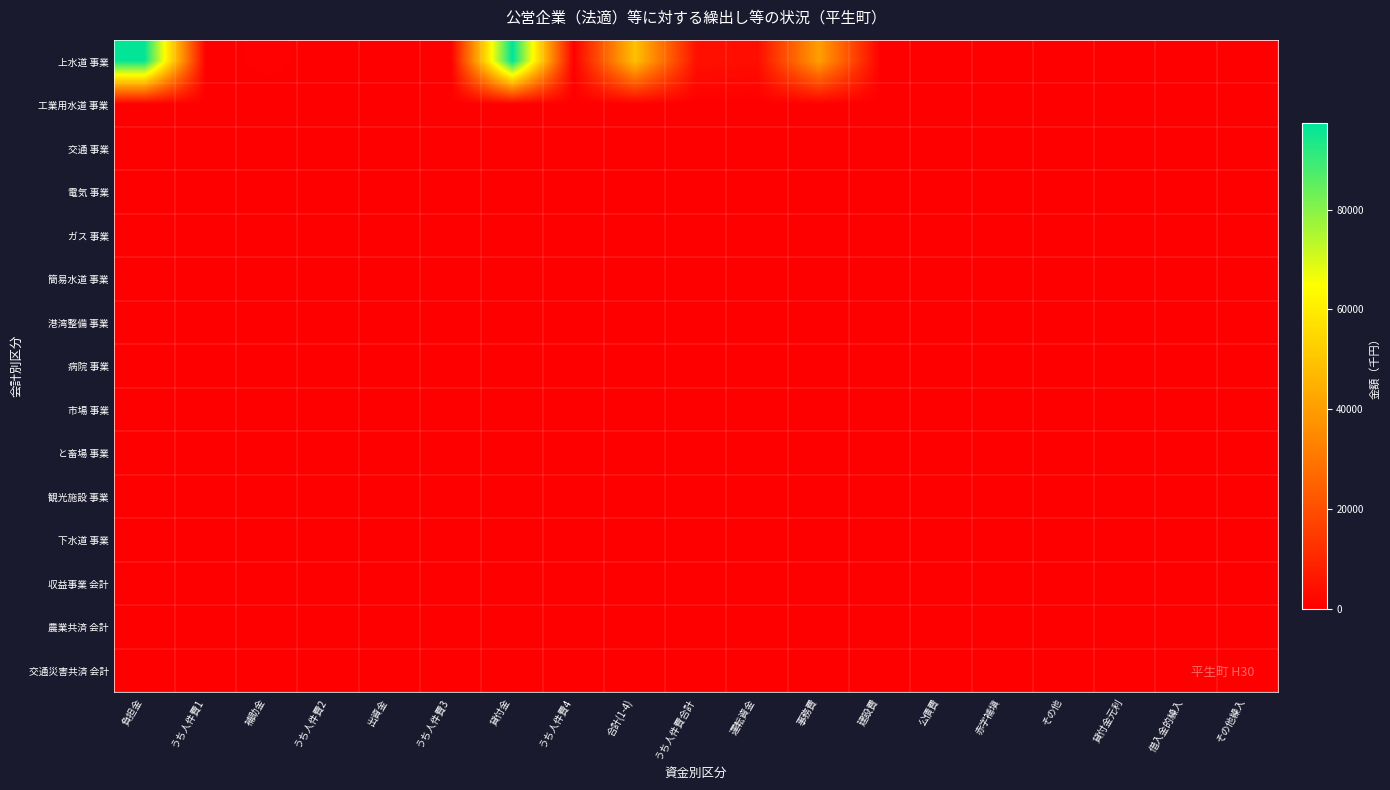

At which category is the sum across all series the highest?

貸付金